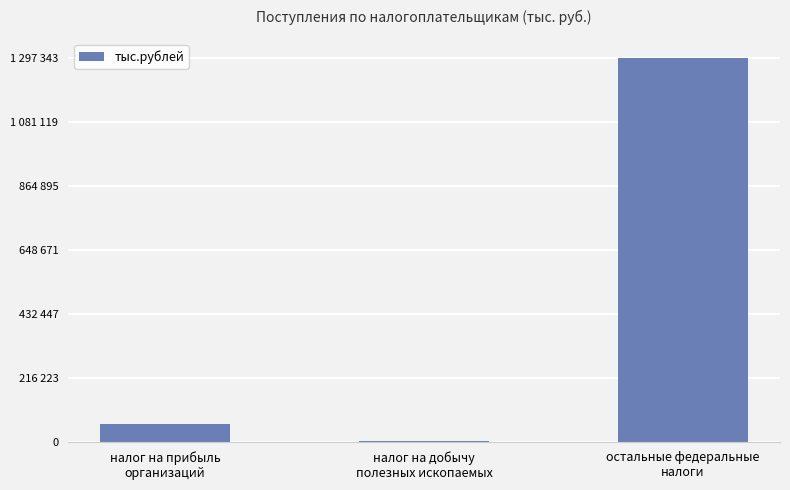

What is the sum of the values at налог на добычу
полезных ископаемых and налог на прибыль
организаций?

60637